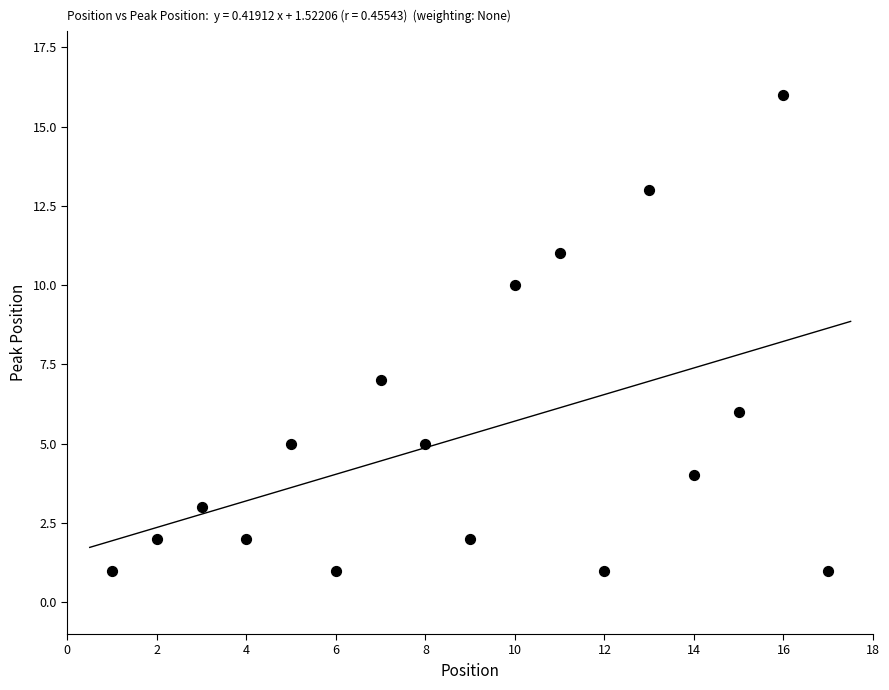

What is the range of X values (max minus min)?

16